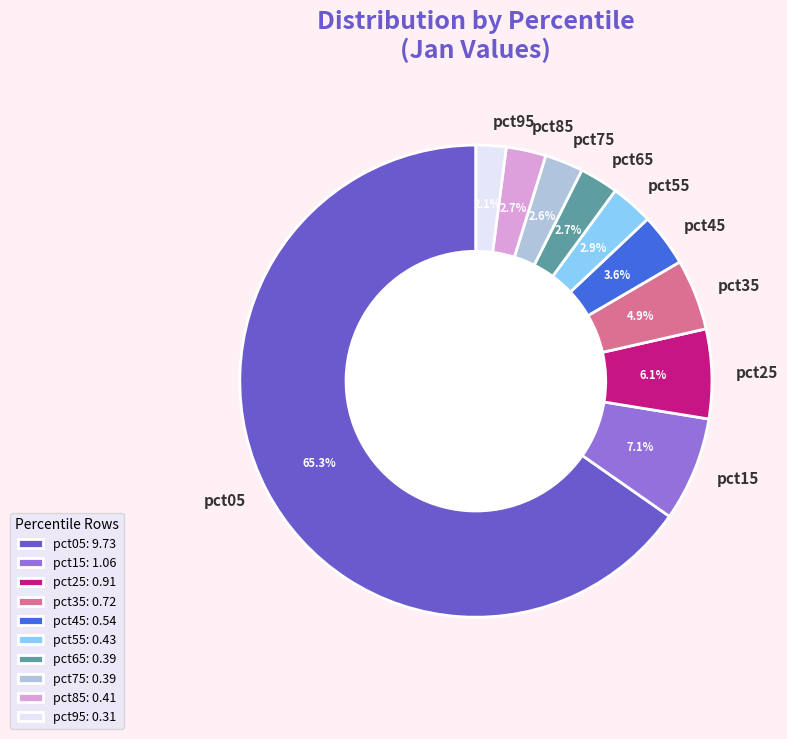

To the nearest percent, what is the difference between the largest and smallest slice percentages?

63%